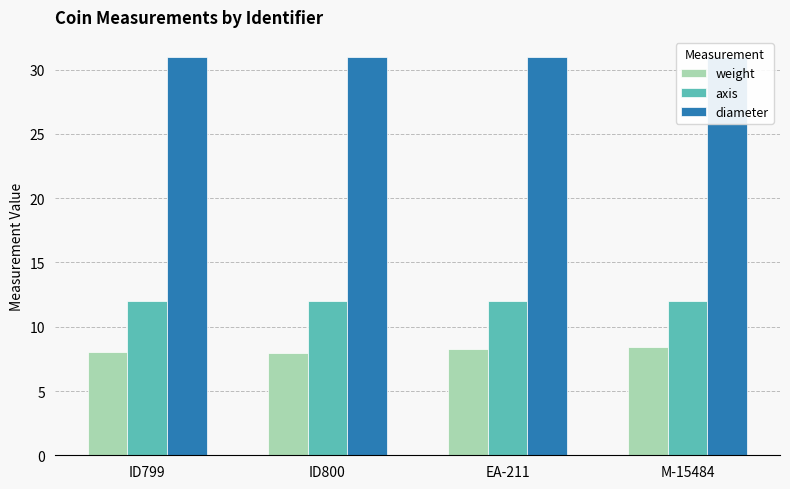

Is the value of diameter at ID799 greater than the value of weight at EA-211?

Yes